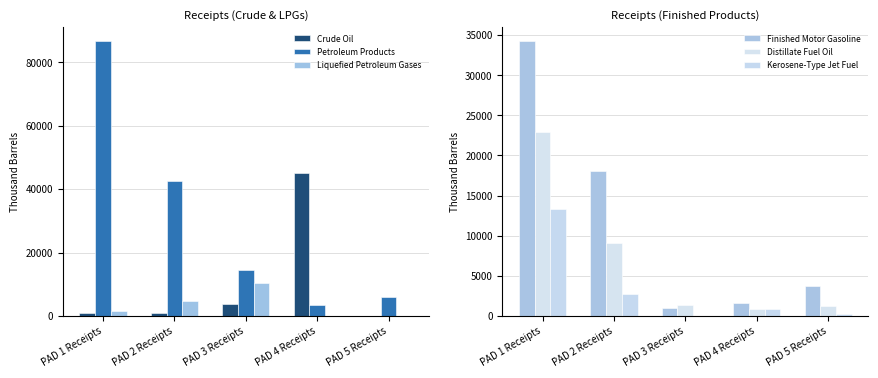

Reading left to right, extract all data points from this chart.

Crude Oil: PAD 1 Receipts=775	PAD 2 Receipts=978	PAD 3 Receipts=3671	PAD 4 Receipts=44947	PAD 5 Receipts=0
Petroleum Products: PAD 1 Receipts=86859	PAD 2 Receipts=42463	PAD 3 Receipts=14584	PAD 4 Receipts=3376	PAD 5 Receipts=6039
Liquefied Petroleum Gases: PAD 1 Receipts=1471	PAD 2 Receipts=4609	PAD 3 Receipts=10381	PAD 4 Receipts=13	PAD 5 Receipts=0
Finished Motor Gasoline: PAD 1 Receipts=34321	PAD 2 Receipts=18063	PAD 3 Receipts=934	PAD 4 Receipts=1621	PAD 5 Receipts=3765
Distillate Fuel Oil: PAD 1 Receipts=22967	PAD 2 Receipts=9137	PAD 3 Receipts=1318	PAD 4 Receipts=886	PAD 5 Receipts=1247
Kerosene-Type Jet Fuel: PAD 1 Receipts=13387	PAD 2 Receipts=2794	PAD 3 Receipts=3	PAD 4 Receipts=832	PAD 5 Receipts=194